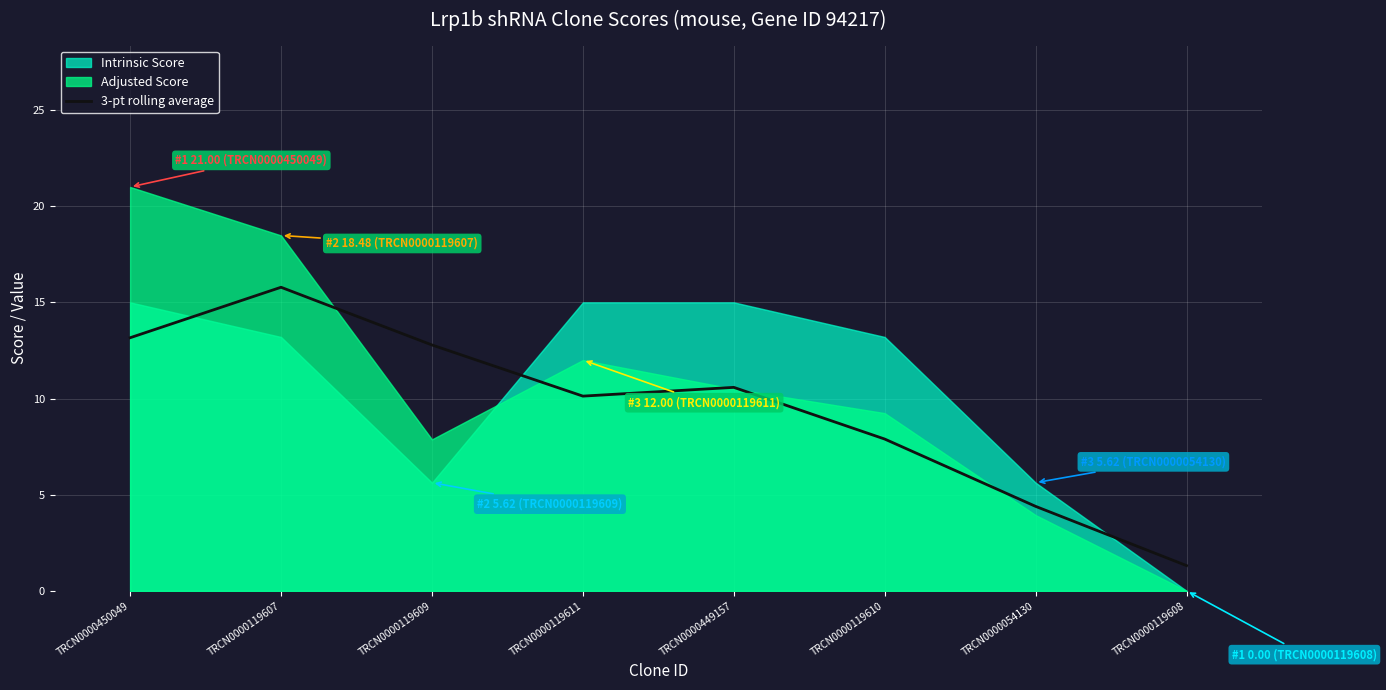

Reading left to right, list all the values displayed in this chart.

TRCN0000450049=13.2	TRCN0000119607=15.8	TRCN0000119609=12.8	TRCN0000119611=10.1	TRCN0000449157=10.6	TRCN0000119610=7.9	TRCN0000054130=4.4	TRCN0000119608=1.3